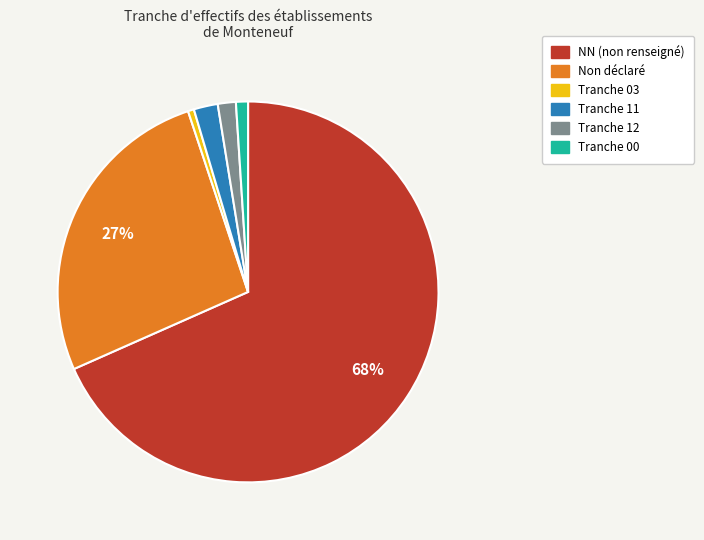

Rank the categories by value from highest to lowest.

NN, , 11, 12, 00, 03